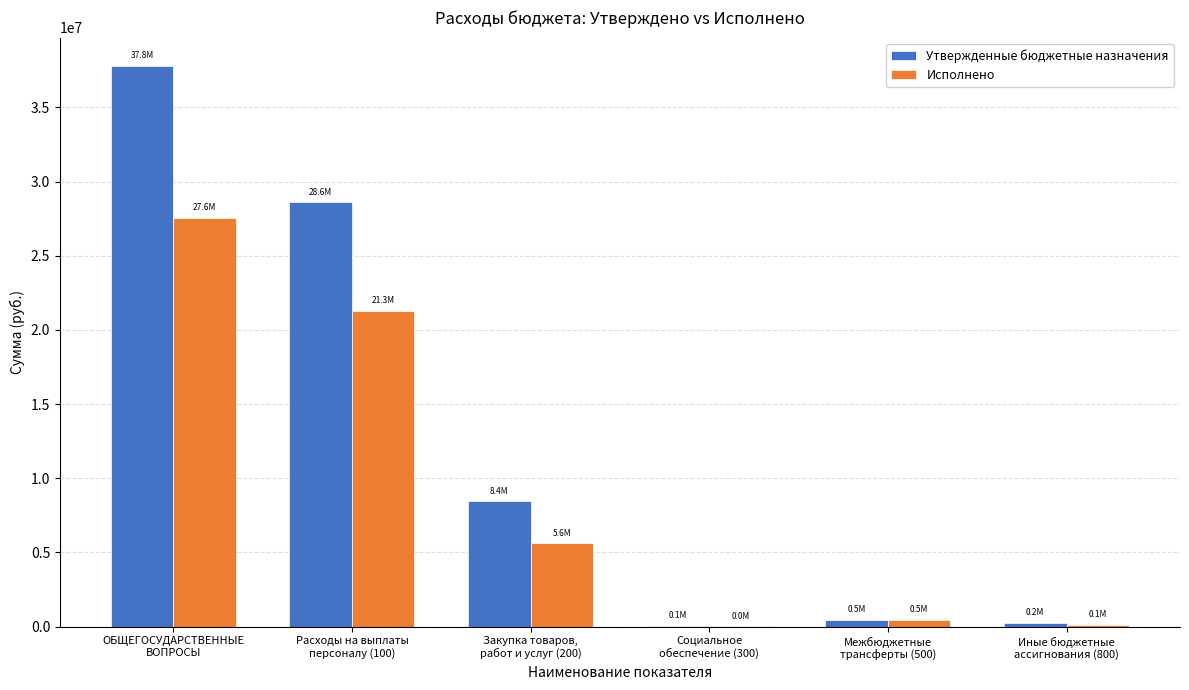

Which series has the largest total across all categories?

Утвержденные бюджетные назначения